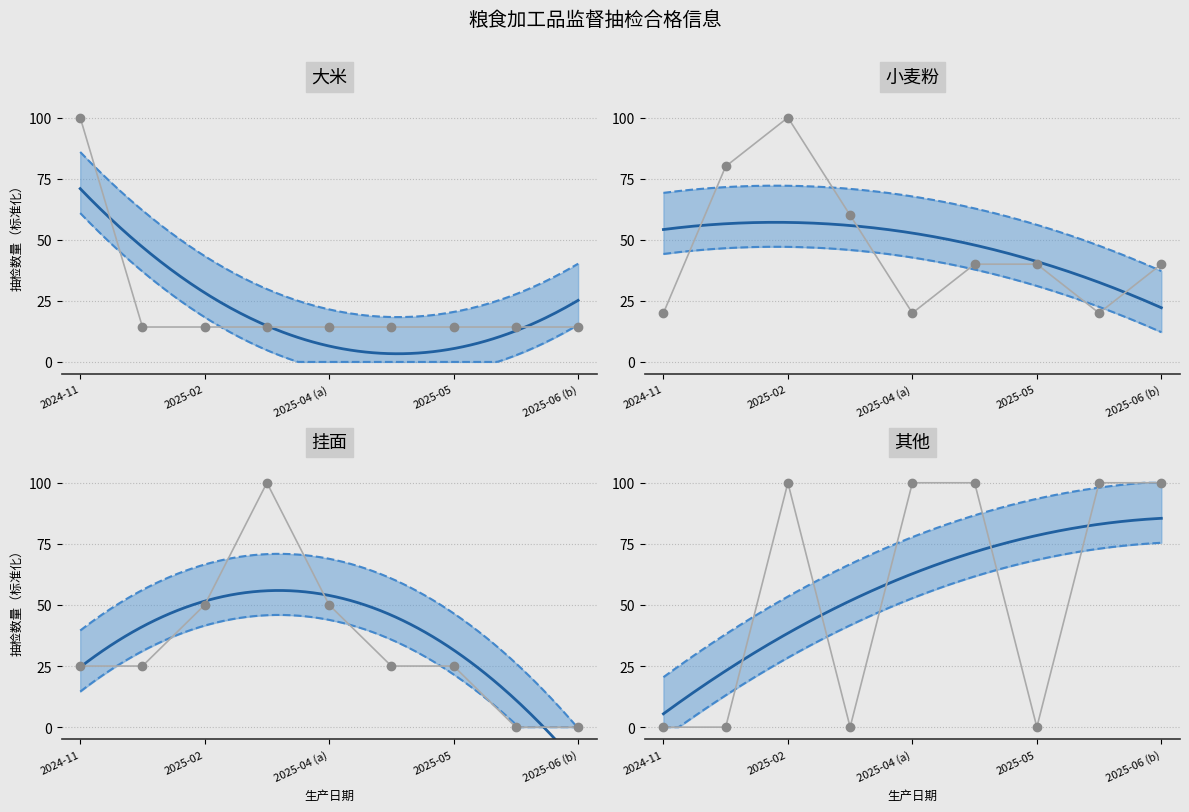

What is the difference between the maximum and minimum values in the 其他 series?

100.0